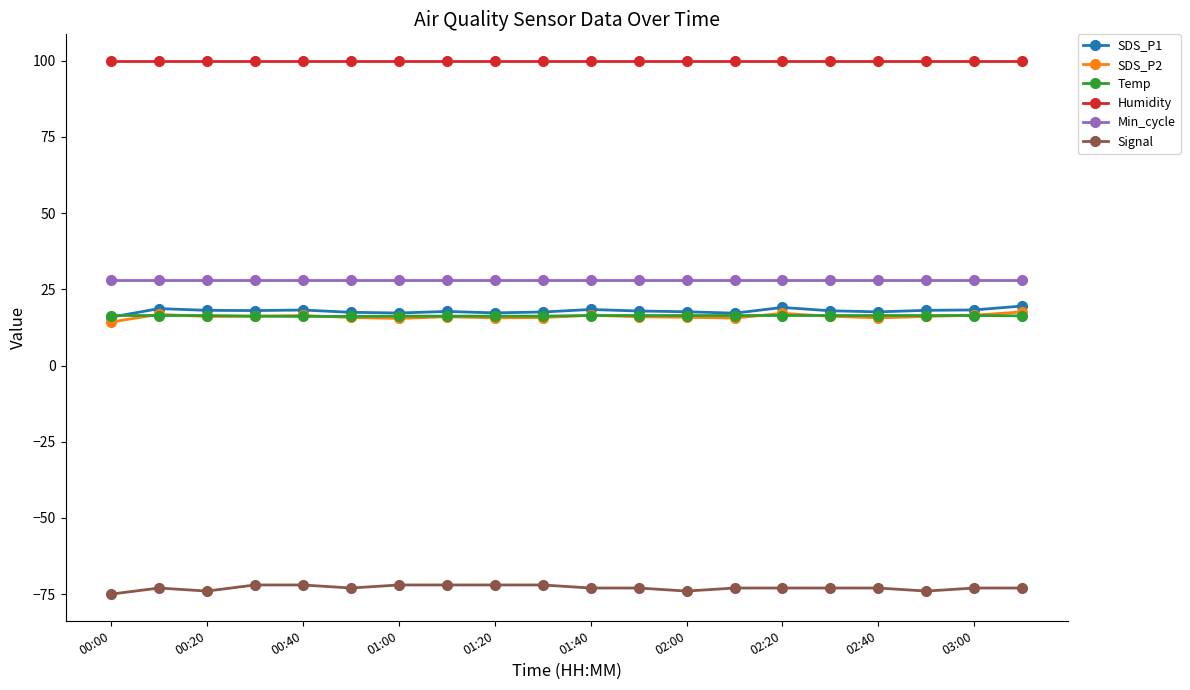

What is the difference between the maximum and minimum values in the Signal series?

3.0